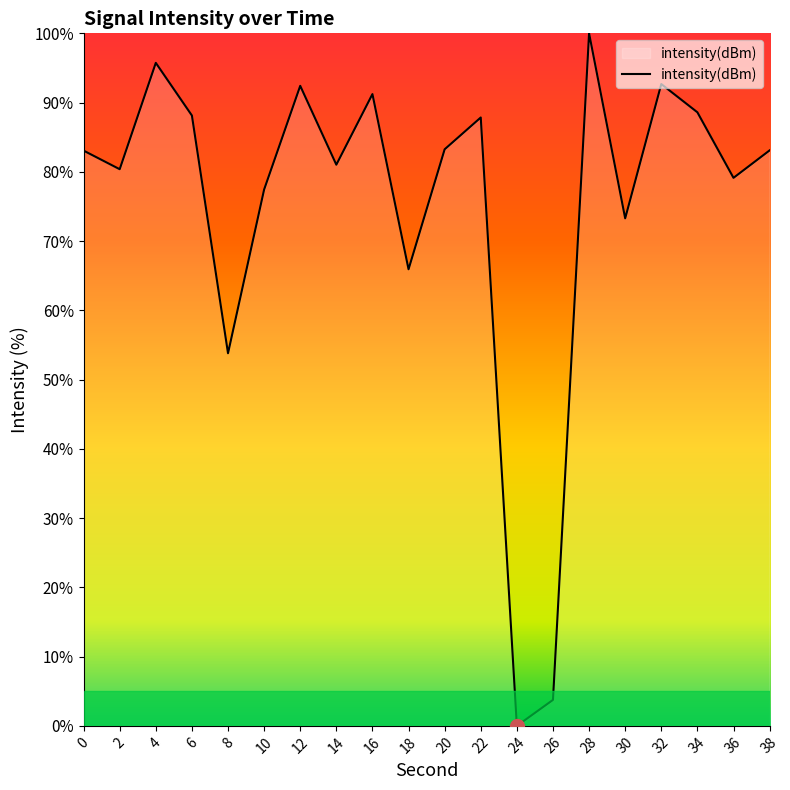

What is the difference between the maximum and minimum values?

100.0